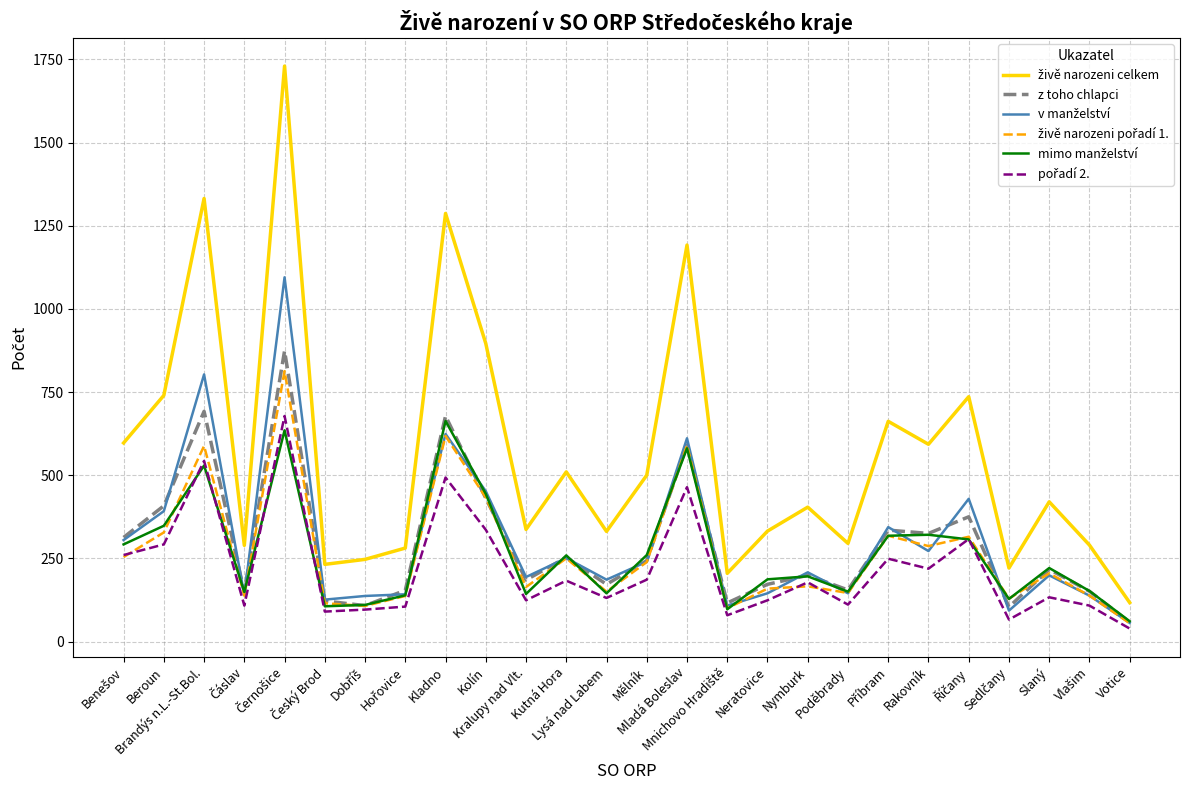

What is the maximum value for z toho chlapci?

874